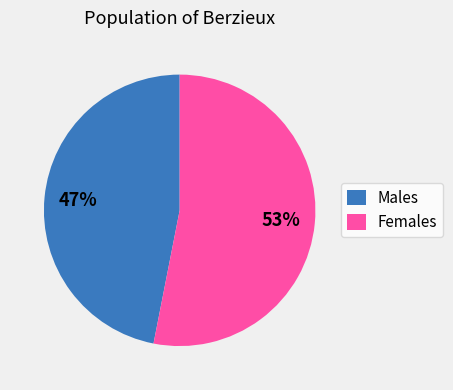

Does any single category account for the majority?

Yes